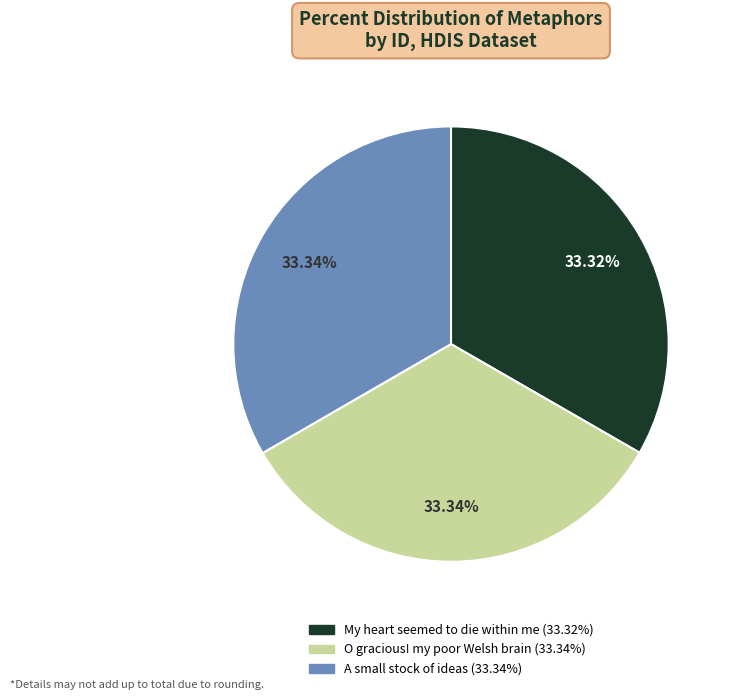

Does any single category account for the majority?

No